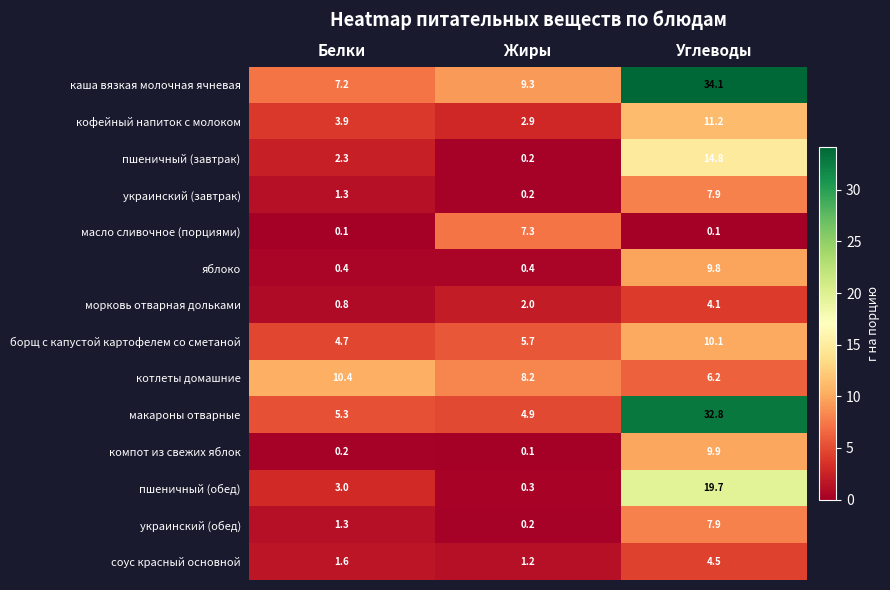

List the labels in order of котлеты домашние value, smallest first.

Углеводы, Жиры, Белки